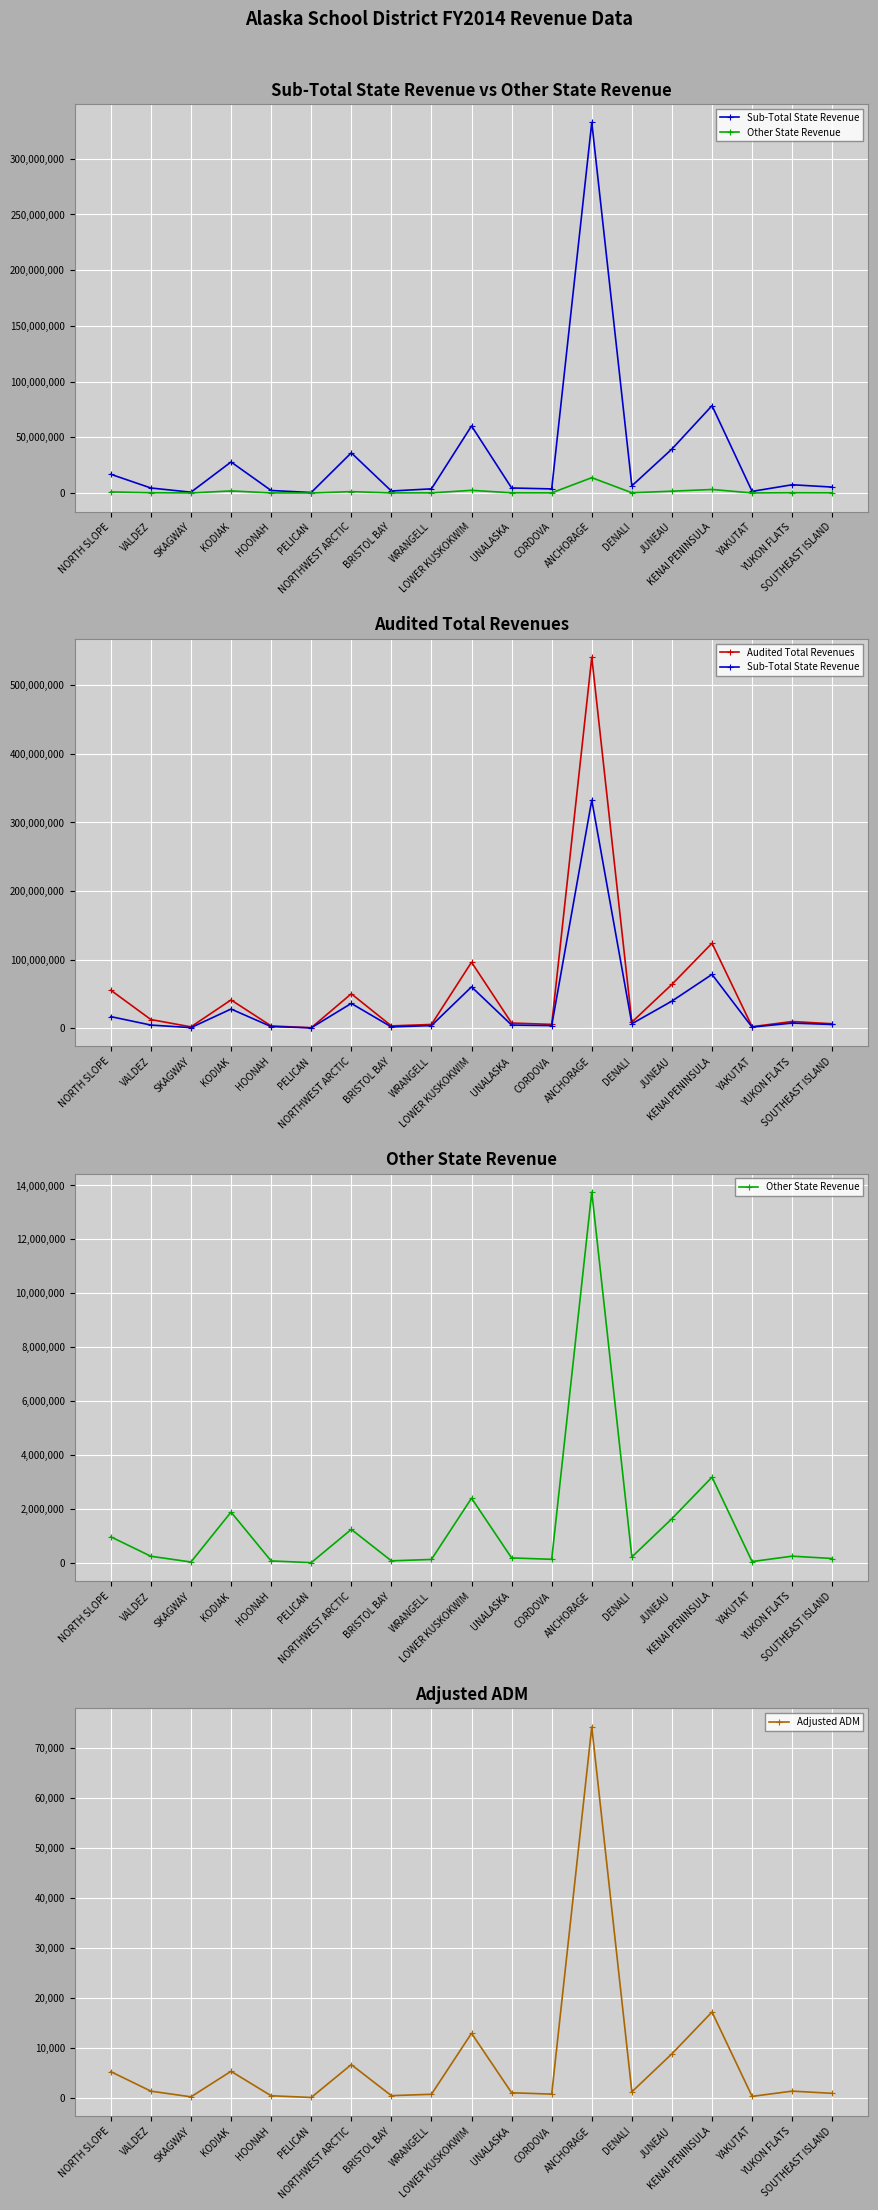

True or false: Adjusted ADM has more than 1 interior local peaks.

True